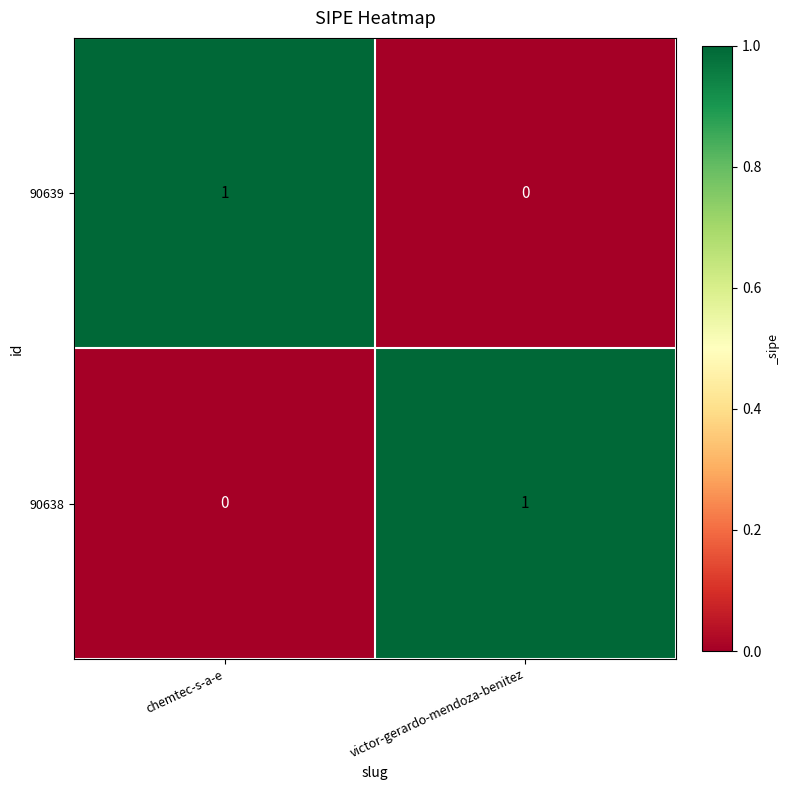

At which label is 90638 closest to 0?

chemtec-s-a-e